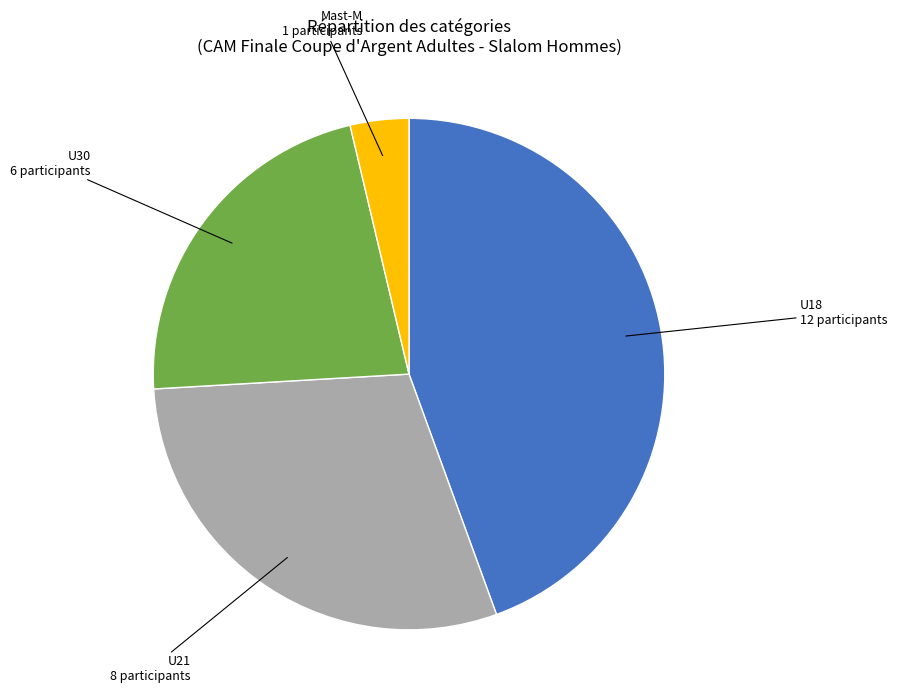

Does any single category account for the majority?

No